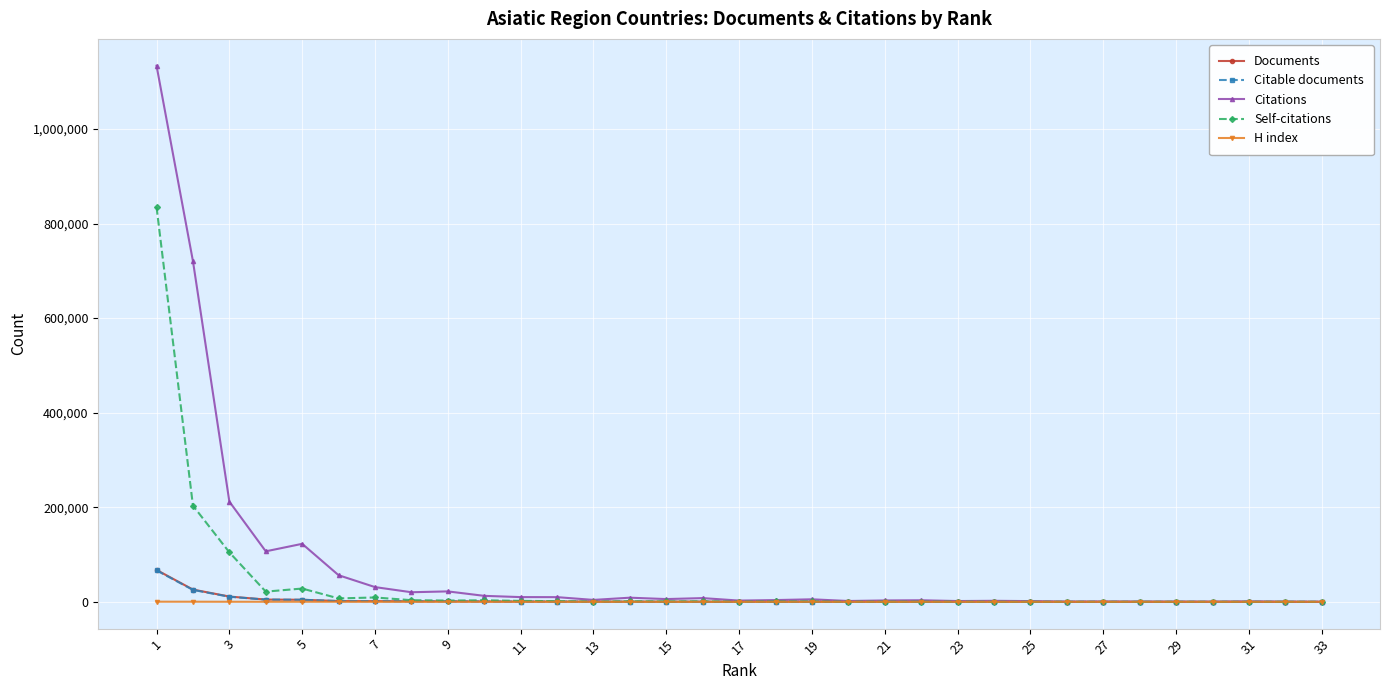

What is the maximum value for Self-citations?

834875